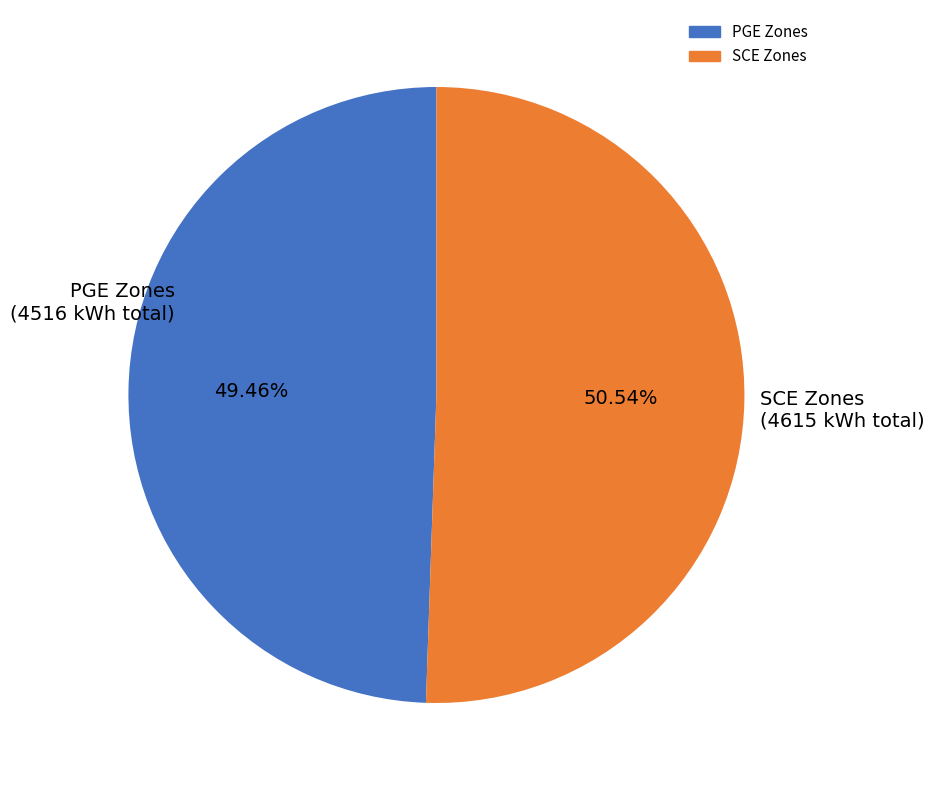

Is there a majority slice in this chart?

Yes